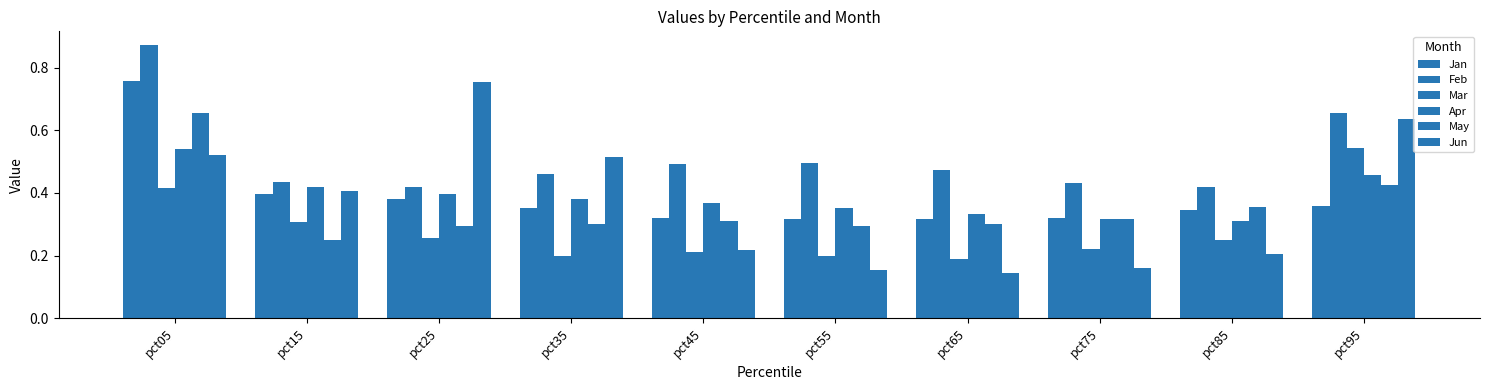

Are the bars horizontal?

No